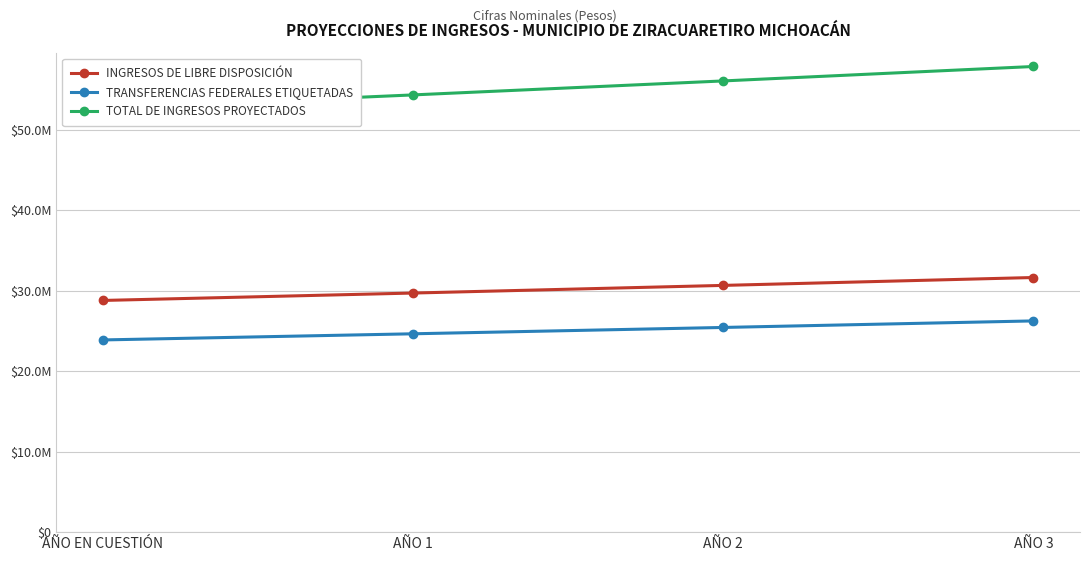

Reading left to right, what are all the values shown in this chart?

INGRESOS DE LIBRE DISPOSICIÓN: 28784395.0	29705495.6	30656071.5	31637065.8
TRANSFERENCIAS FEDERALES ETIQUETADAS: 23874367.0	24638346.7	25426773.8	26240430.6
TOTAL DE INGRESOS PROYECTADOS: 52658762.0	54343842.4	56082845.3	57877496.4